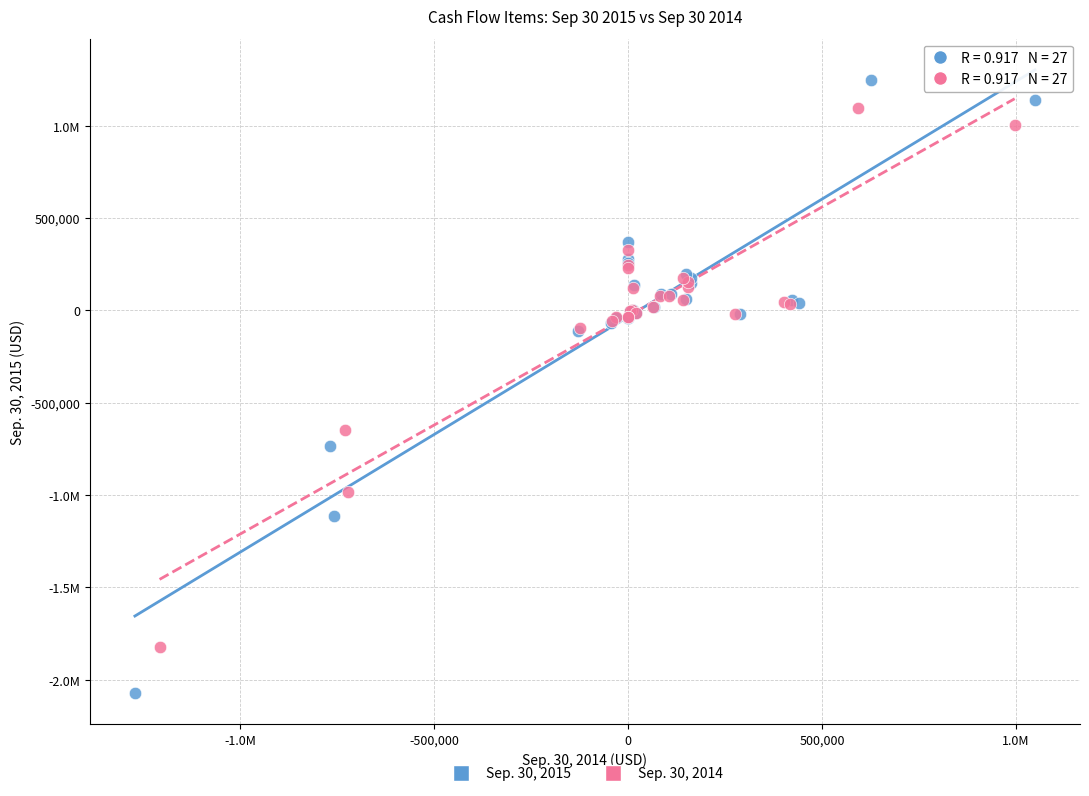

What are all the series names shown in the legend?

Sep. 30, 2015, Sep. 30, 2014